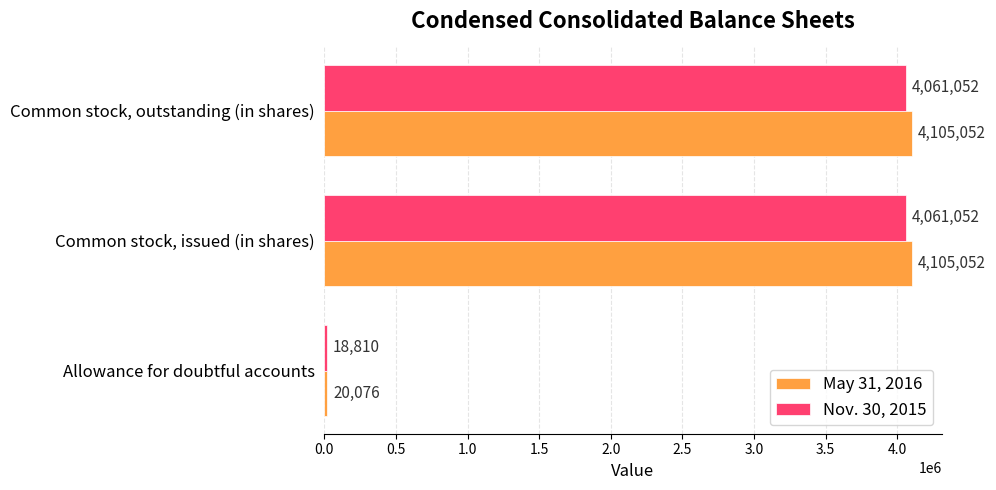

Is it true that Nov. 30, 2015 equals 4061052 at Common stock, outstanding (in shares)?

True